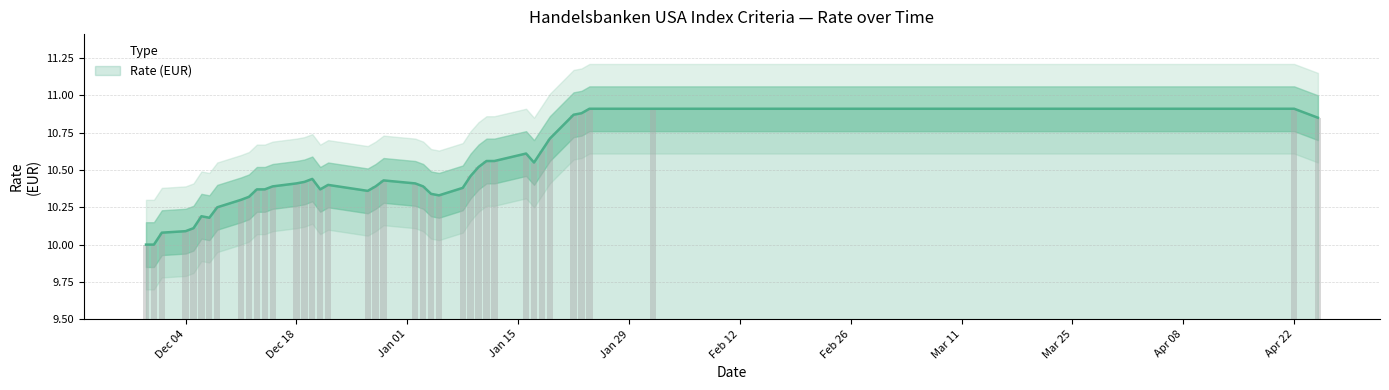

Rank the categories by value from highest to lowest.

23.01.2024, 24.01.2024, 01.02.2024, 22.01.2024, 25.04.2024, 22.04.2024, 19.01.2024, 18.01.2024, 11.01.2024, 17.01.2024, 12.01.2024, 16.01.2024, 10.01.2024, 09.01.2024, 13.12.2023, 22.12.2023, 14.12.2023, 21.12.2023, 02.01.2024, 03.01.2024, 27.12.2023, 15.12.2023, 18.12.2023, 20.12.2023, 05.01.2024, 04.01.2024, 08.01.2024, 28.12.2023, 19.12.2023, 29.12.2023, 12.12.2023, 11.12.2023, 08.12.2023, 07.12.2023, 06.12.2023, 05.12.2023, 04.12.2023, 01.12.2023, 30.11.2023, 29.11.2023